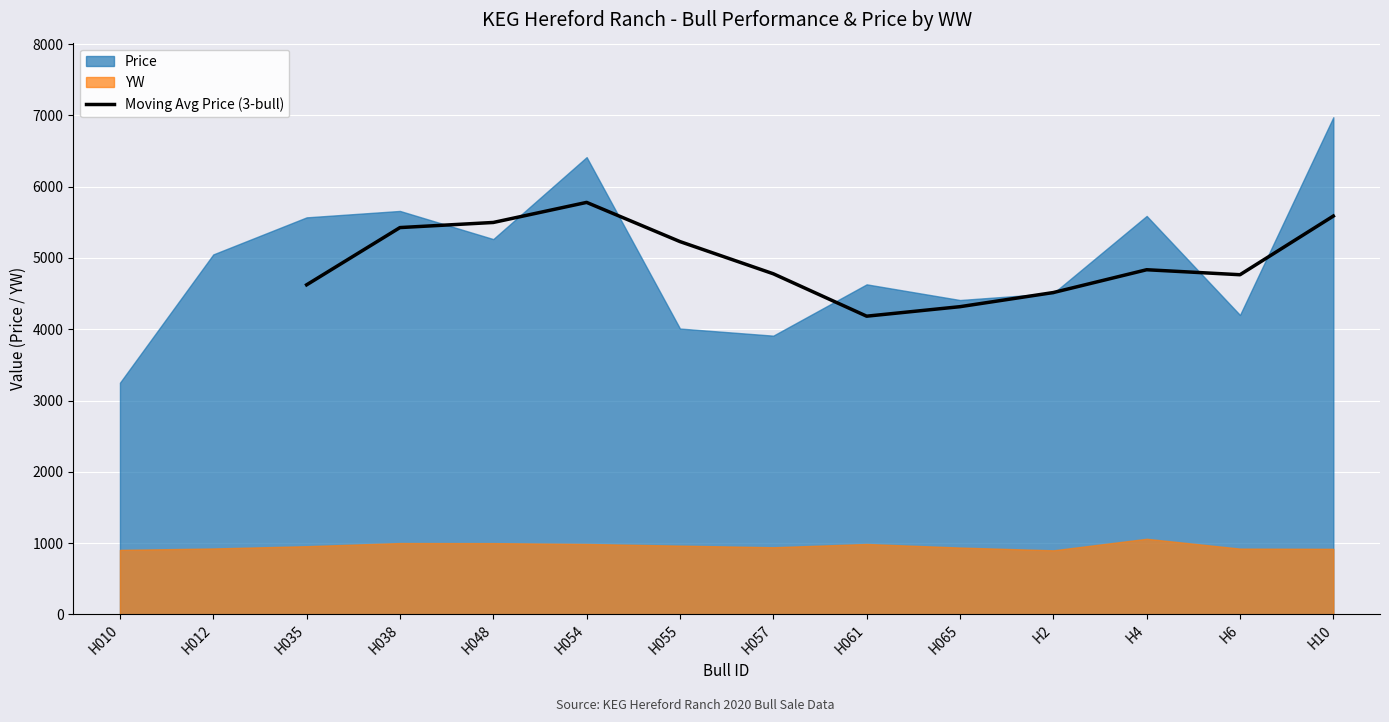

The value of Moving Avg Price (3-bull) at H6 is 2679.7. True or false?

False